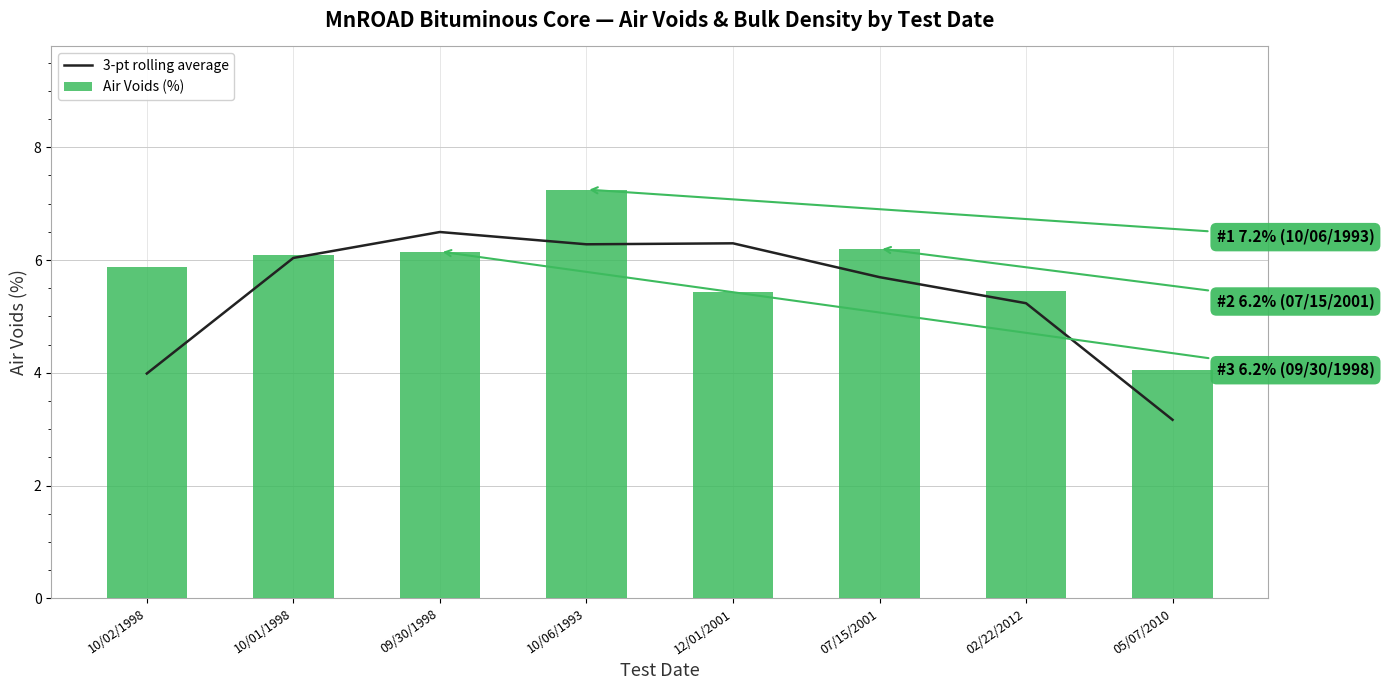

What is the difference between the maximum and minimum values in the 3-pt rolling average series?

3.3